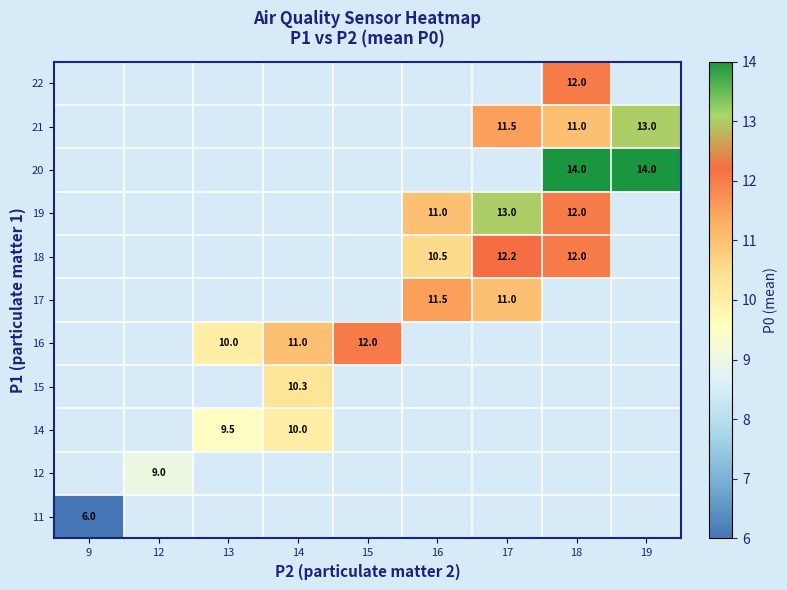

At how many categories does at least one series exceed 11?

5